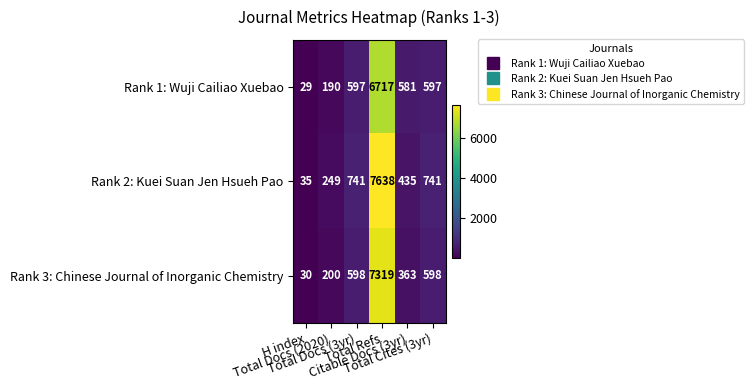

What is the difference between the maximum and minimum values in the Rank 1: Wuji Cailiao Xuebao series?

6688